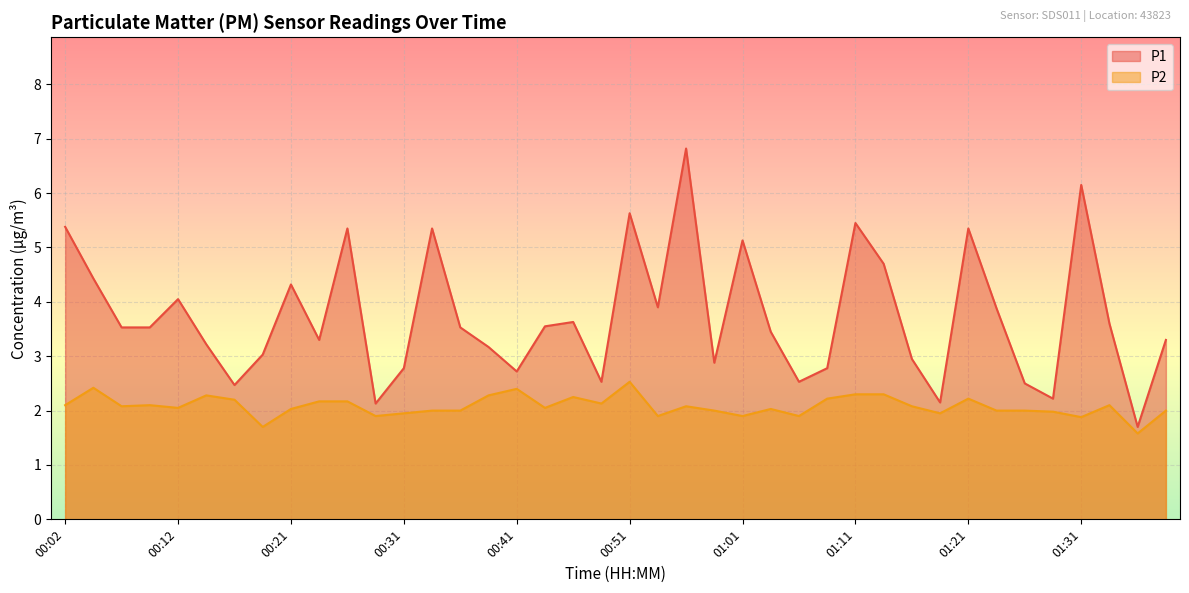

True or false: P2 and P1 cross at least once.

False